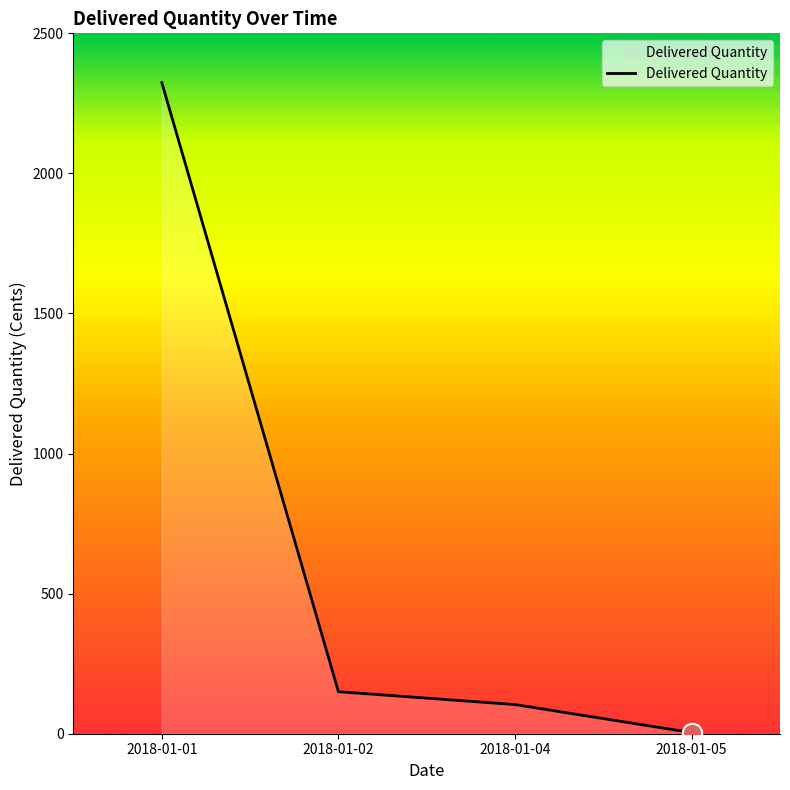

Is it true that the value at 2018-01-02 is 150?

True